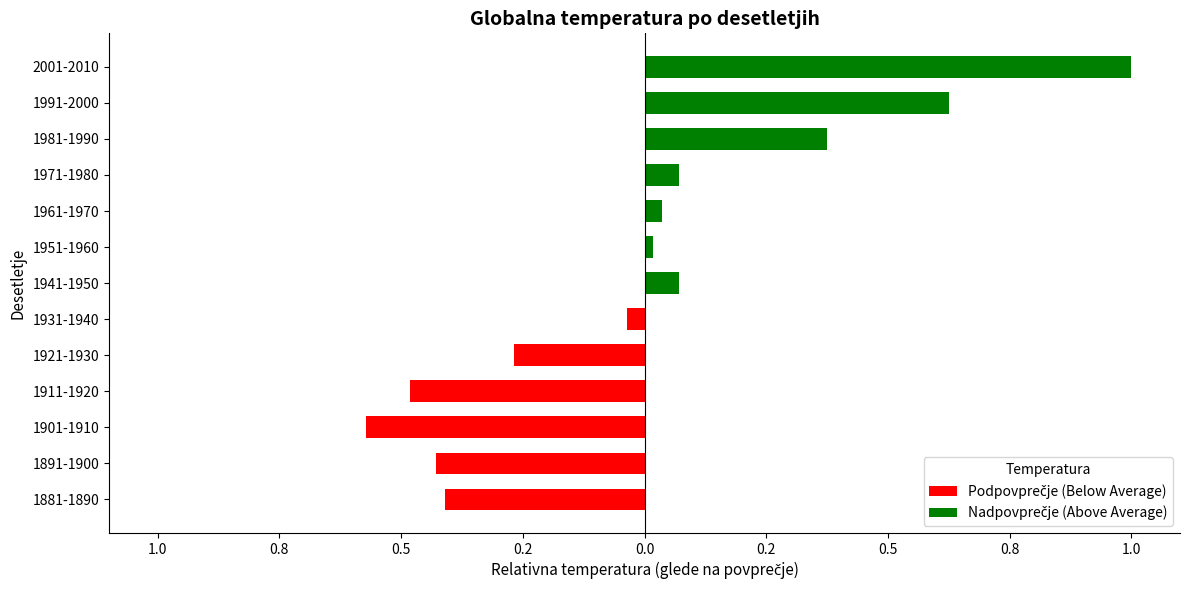

How many bars are there in total?

26